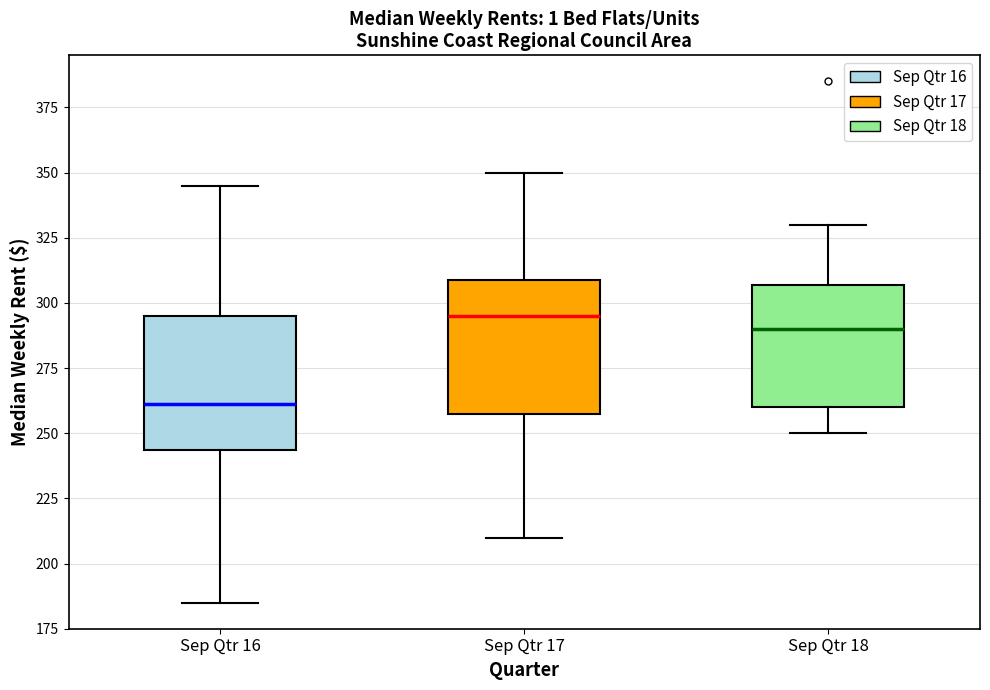

Reading left to right, read every box against the y-axis: the position of its median line, the range the box covers, and the ends of its whiskers. The values are not printed on the chart, so give them approximately, as read against the axis.

Sep Qtr 16: median 260, box 245 to 295, whiskers 185 to 345
Sep Qtr 17: median 295, box 260 to 310, whiskers 210 to 350
Sep Qtr 18: median 290, box 260 to 305, whiskers 250 to 330